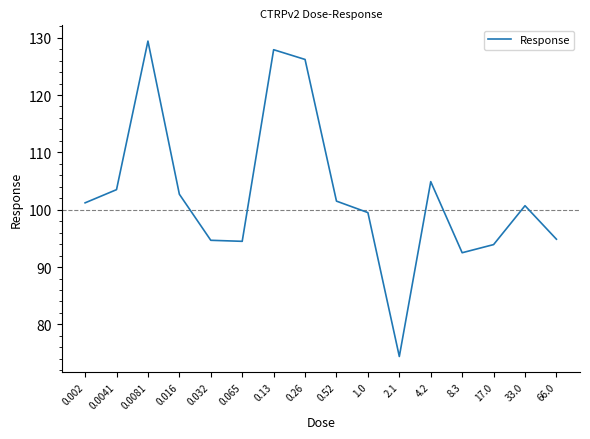

What is the average value?

102.6